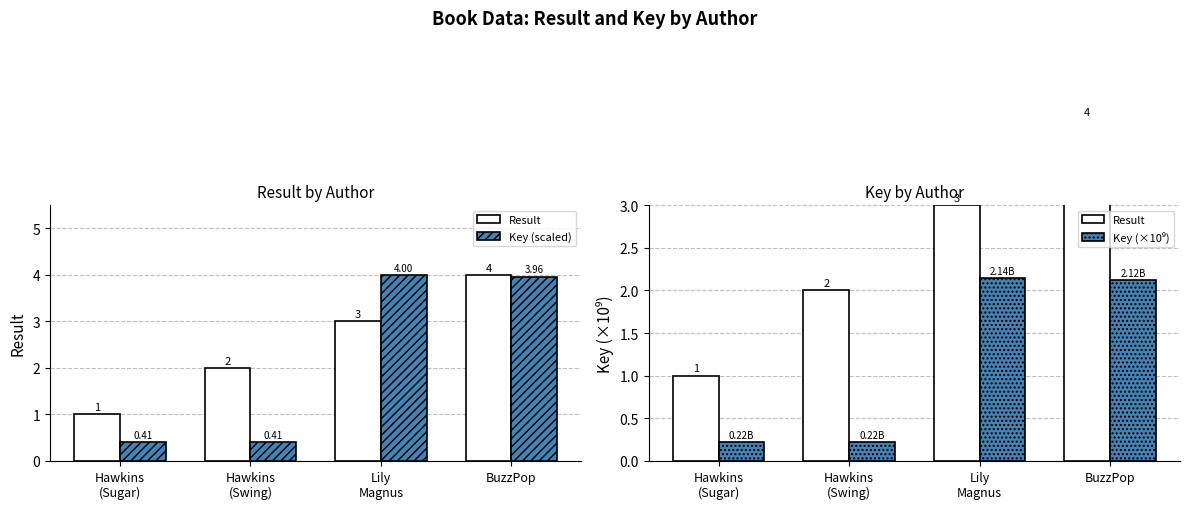

What is the value of the Key (×10⁹) bar at the 2nd from the left?

0.2